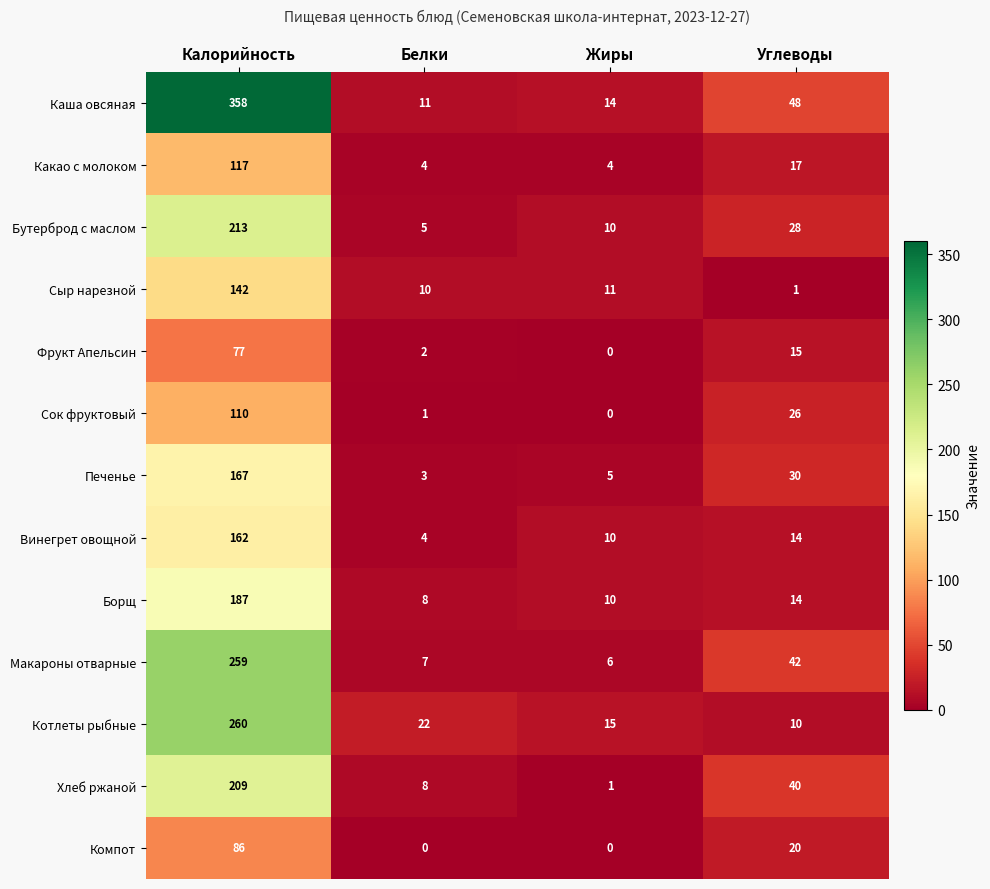

Which category has the highest value across all series?

Калорийность